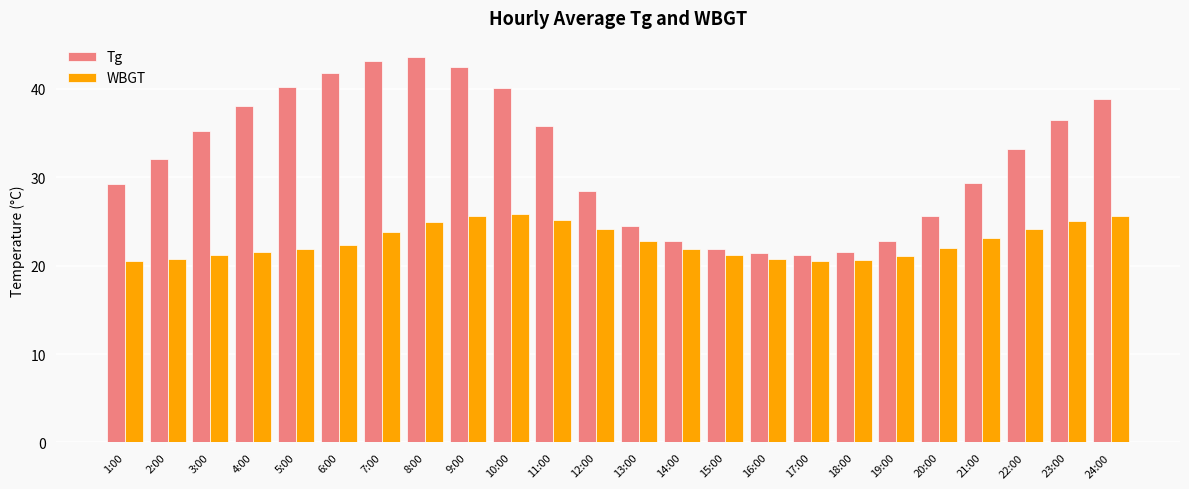

How many categories are shown in the chart?

24